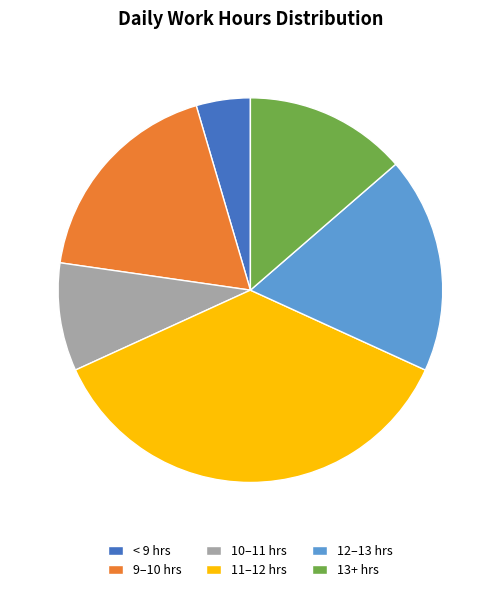

Is it true that 11–12 hrs is 31% of the pie?

False